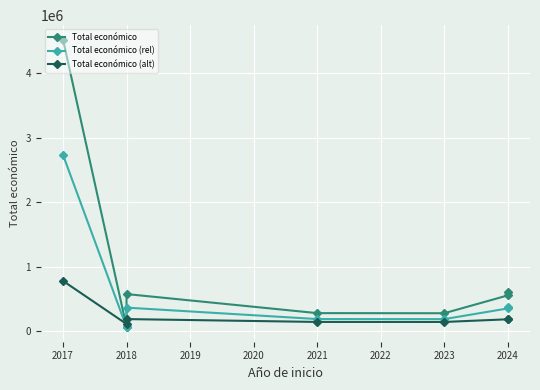

What is the minimum value for Total económico (alt)?

109694.5